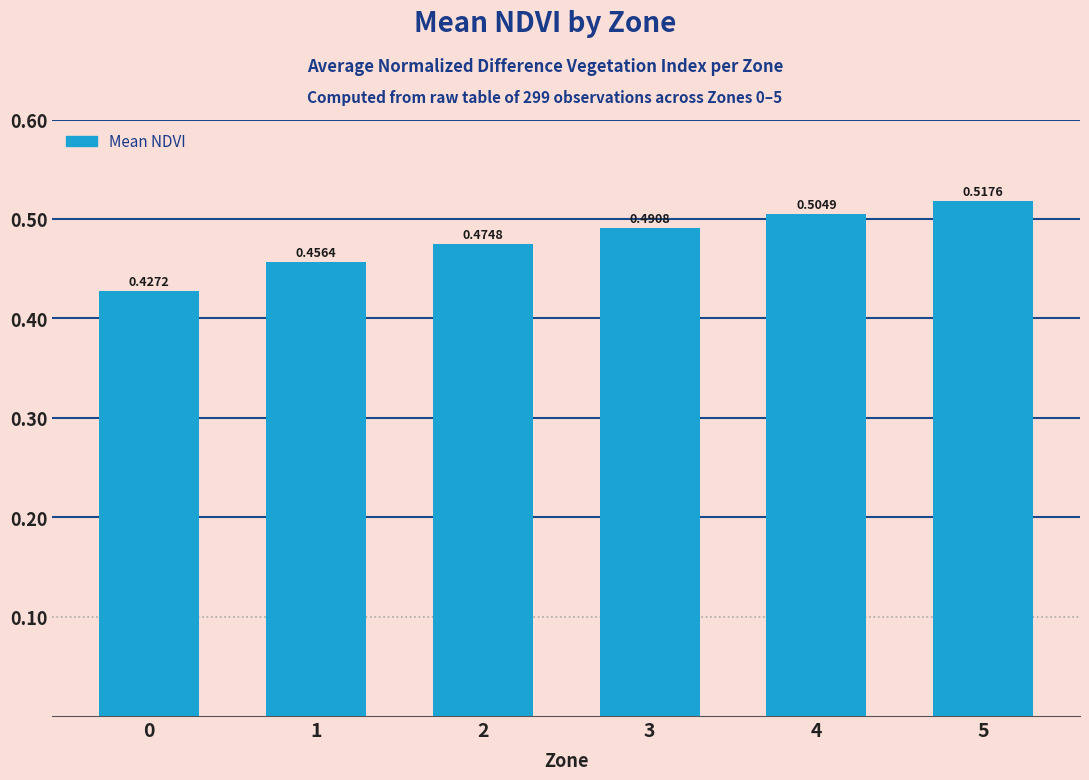

How many data points does each series have?

6